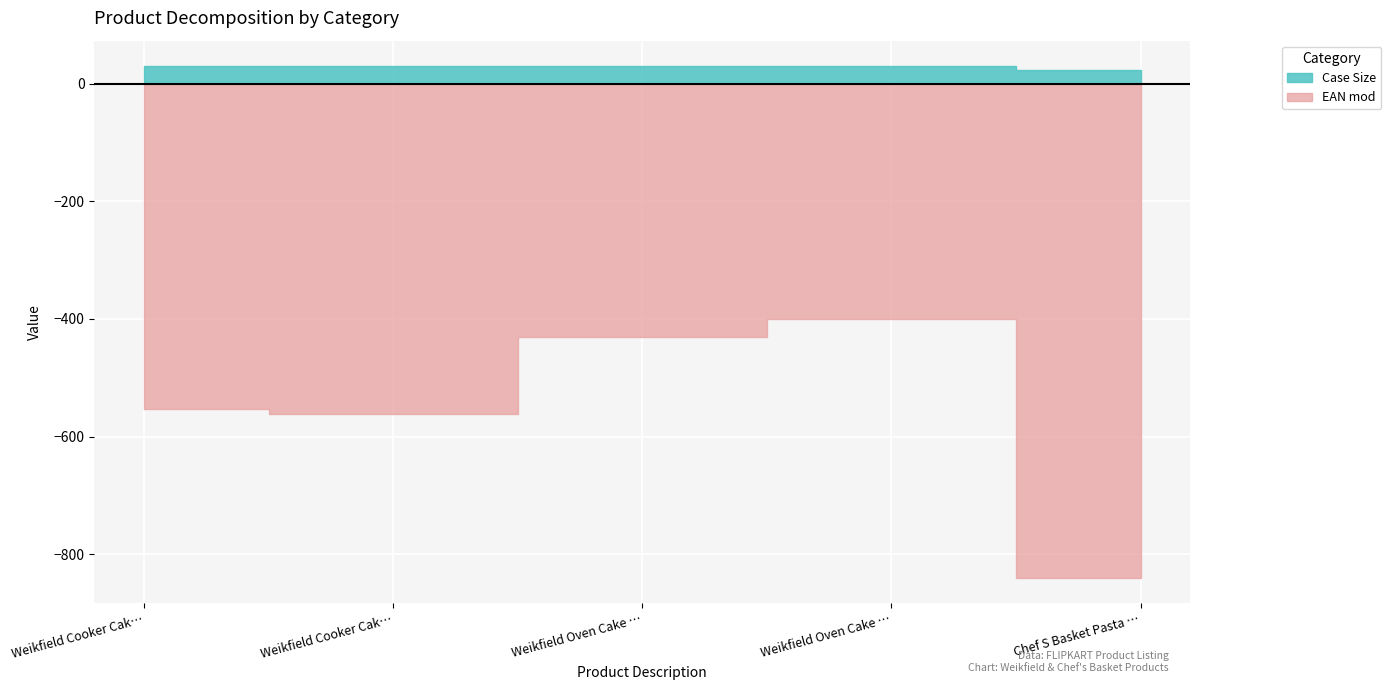

True or false: Case Size has a value of 6 at Weikfield Oven Cake Mix Chocolate.

False